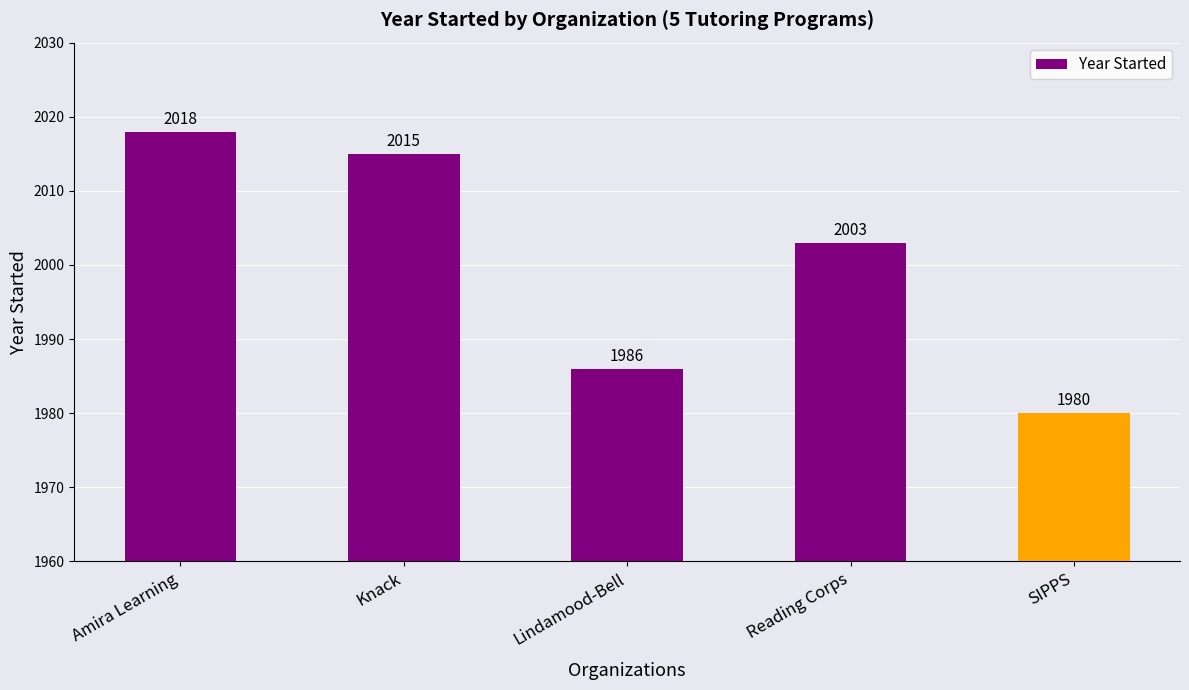

Rank the categories by value from lowest to highest.

SIPPS, Lindamood-Bell, Reading Corps, Knack, Amira Learning